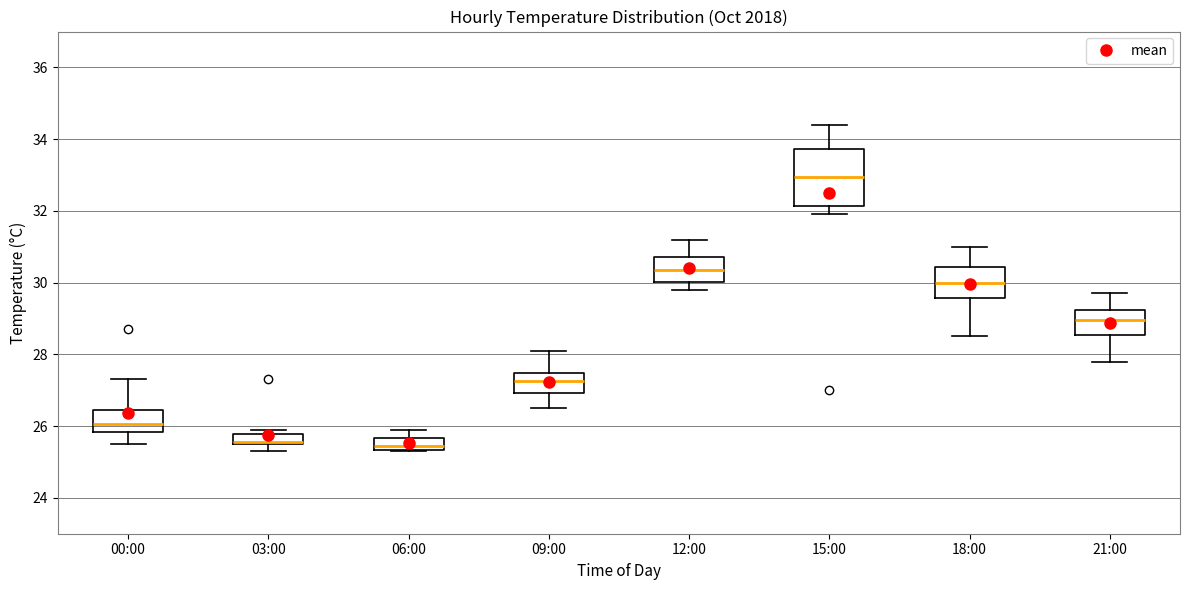

Where does the median line of the box for 09:00 sit on the y-axis? The values are not printed on the chart, so give them approximately, as read against the axis.

27.2